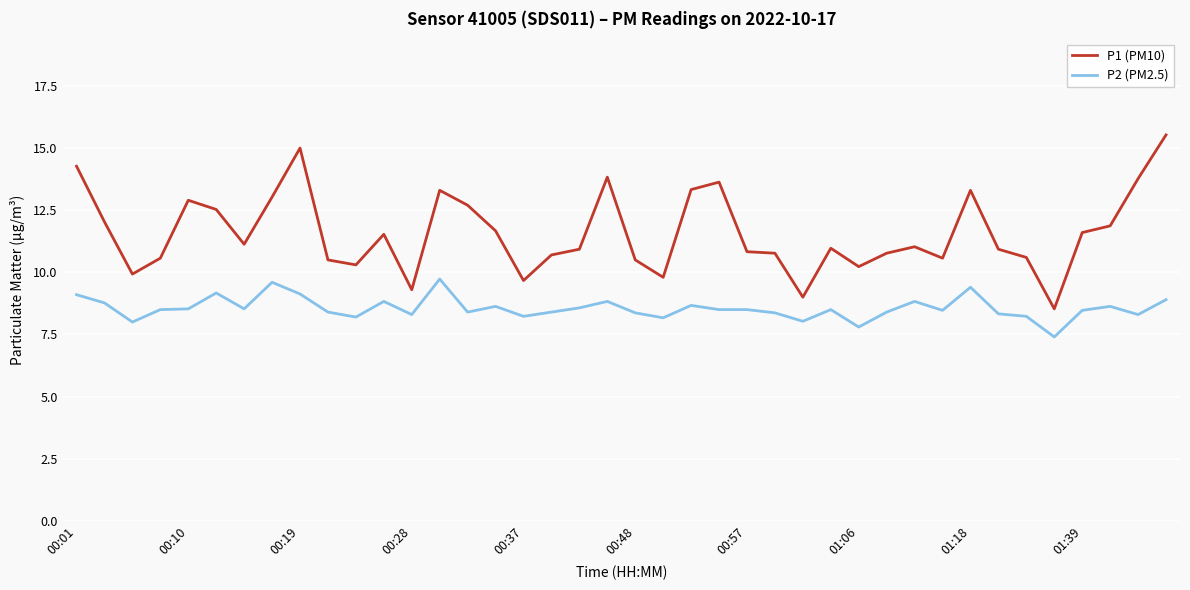

Rank the series by their average value, from lowest to highest.

P2 (PM2.5), P1 (PM10)